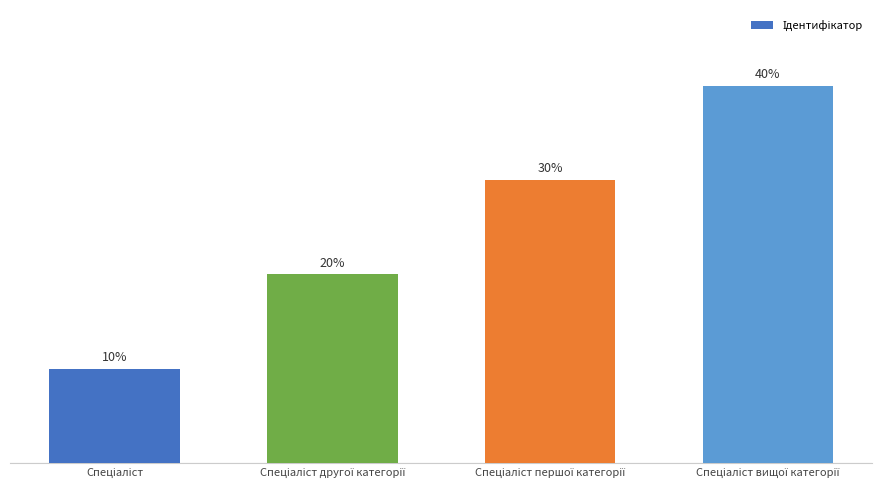

What position from the right is Спеціаліст вищої категорії?

1